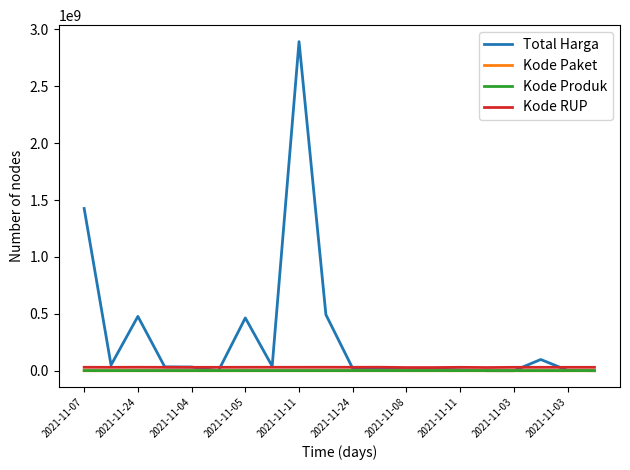

Which series has the largest range (max minus min)?

Total Harga